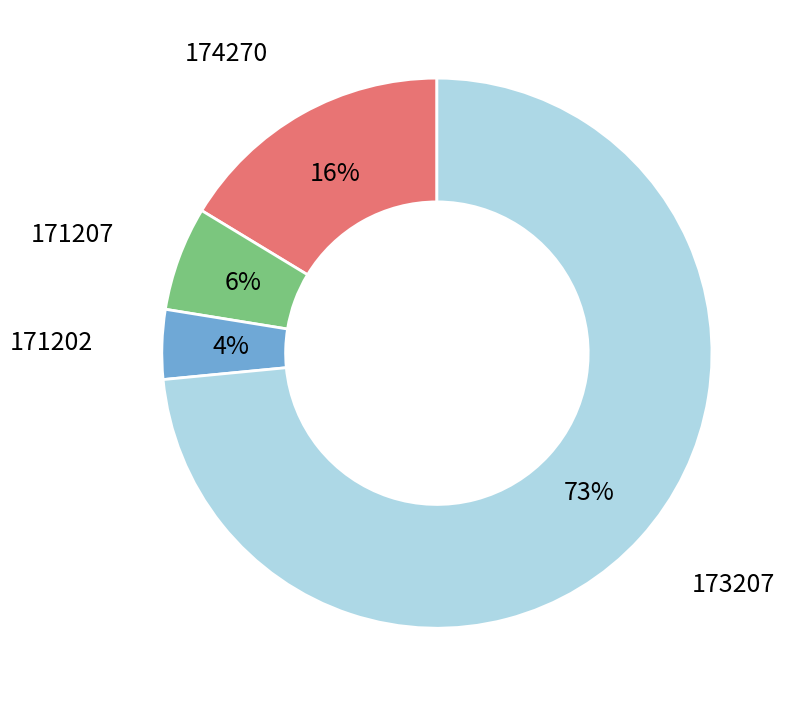

To the nearest percent, what is the average slice percentage?

25%